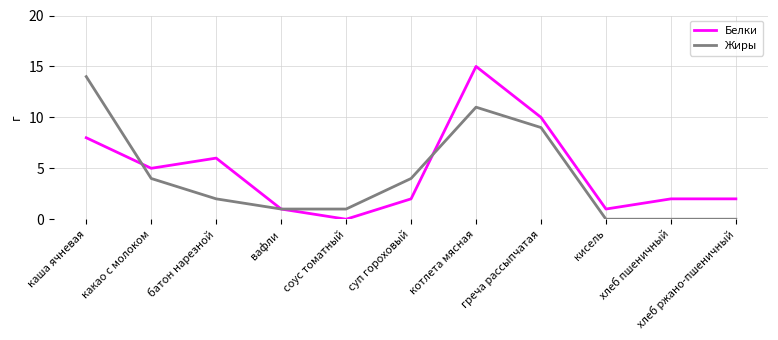

Reading right to left, extract all data points from this chart.

Белки: 2	2	1	10	15	2	0	1	6	5	8
Жиры: 0	0	0	9	11	4	1	1	2	4	14